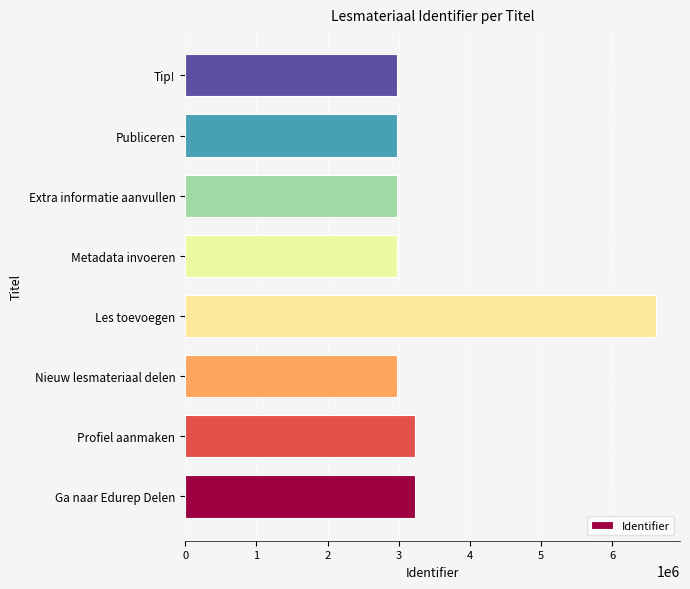

What is the change in value from Profiel aanmaken to Extra informatie aanvullen?

-261024